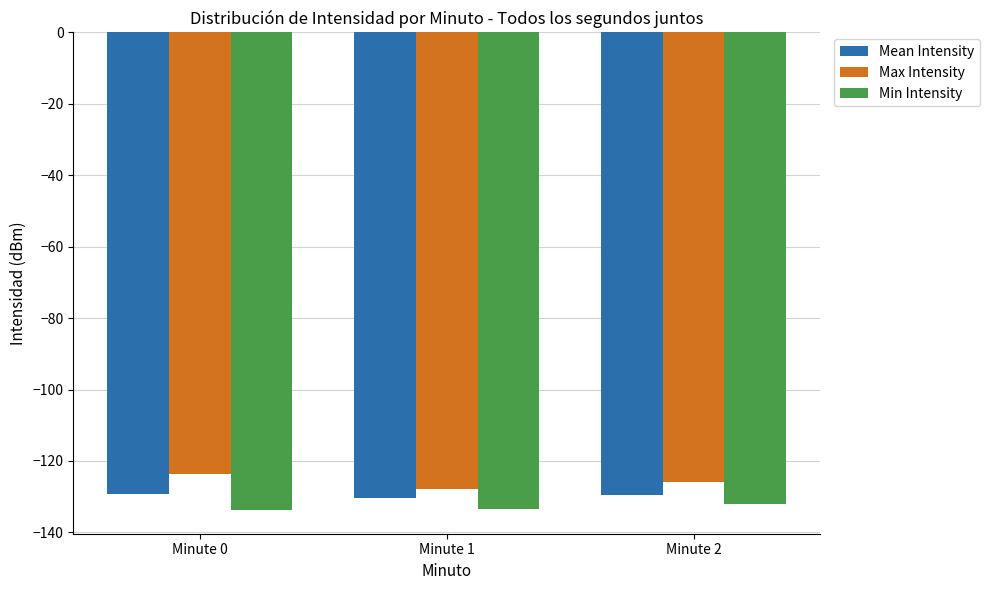

What is the approximate value of Max Intensity at Minute 2?

-125.9